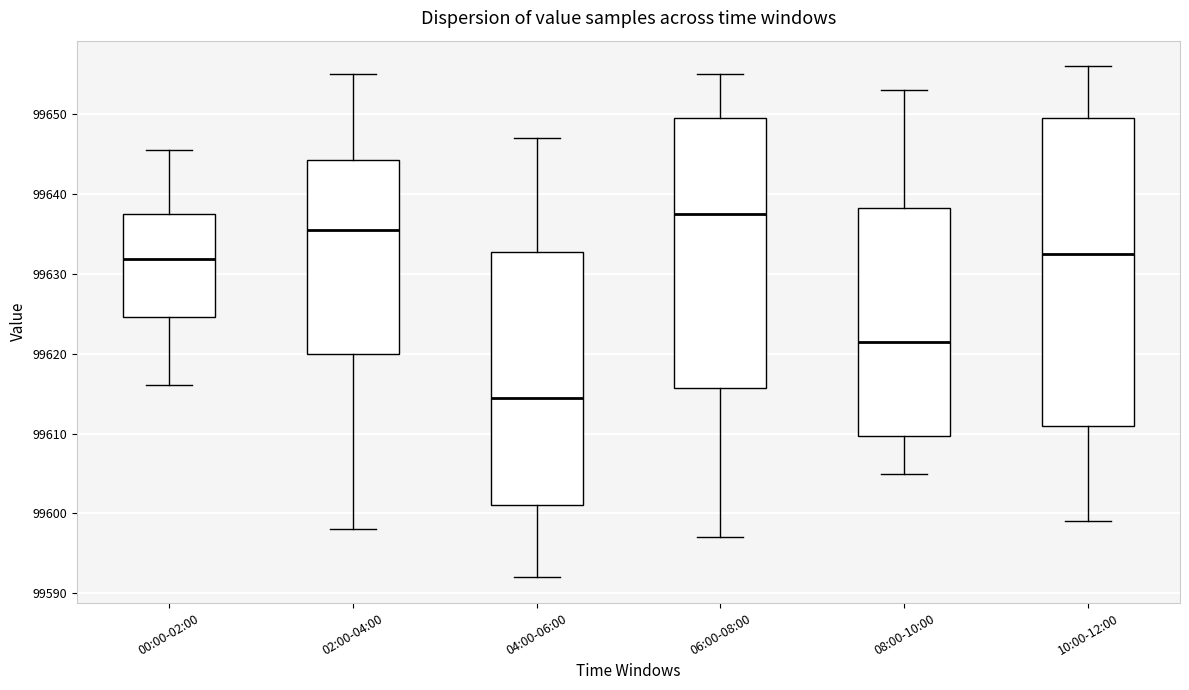

Which box has the highest median line?

06:00-08:00